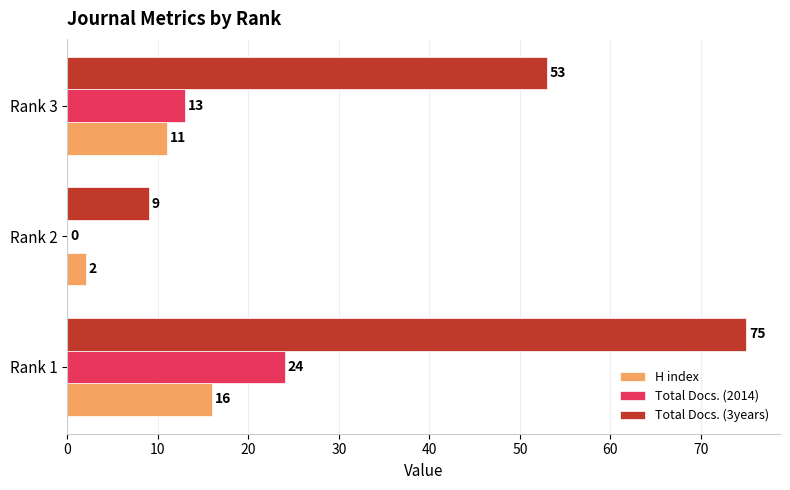

What is the maximum value for Total Docs. (3years)?

75